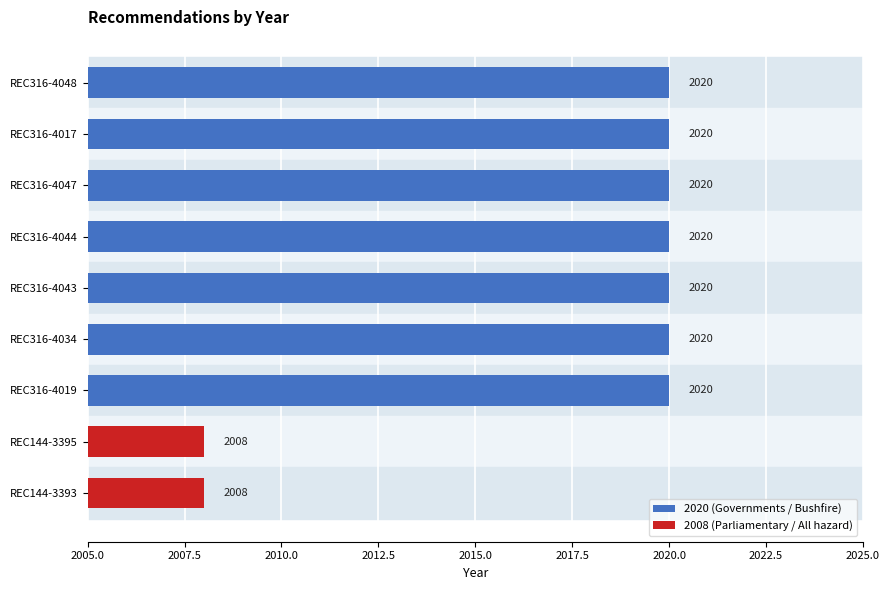

What is the maximum value shown in the chart?

2020